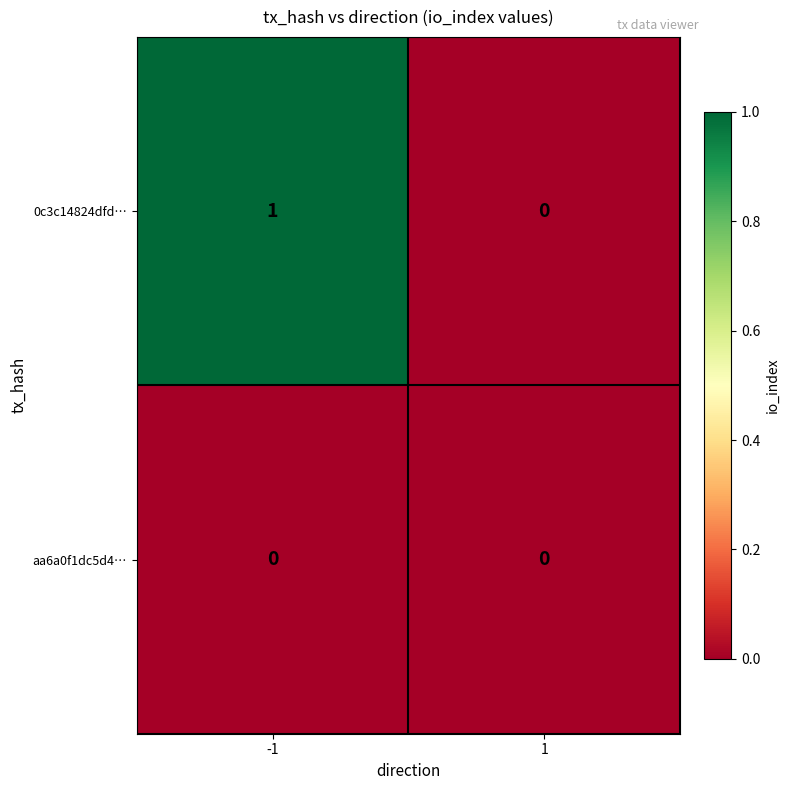

Is it true that 0c3c14824dfd… equals 0 at 1?

True